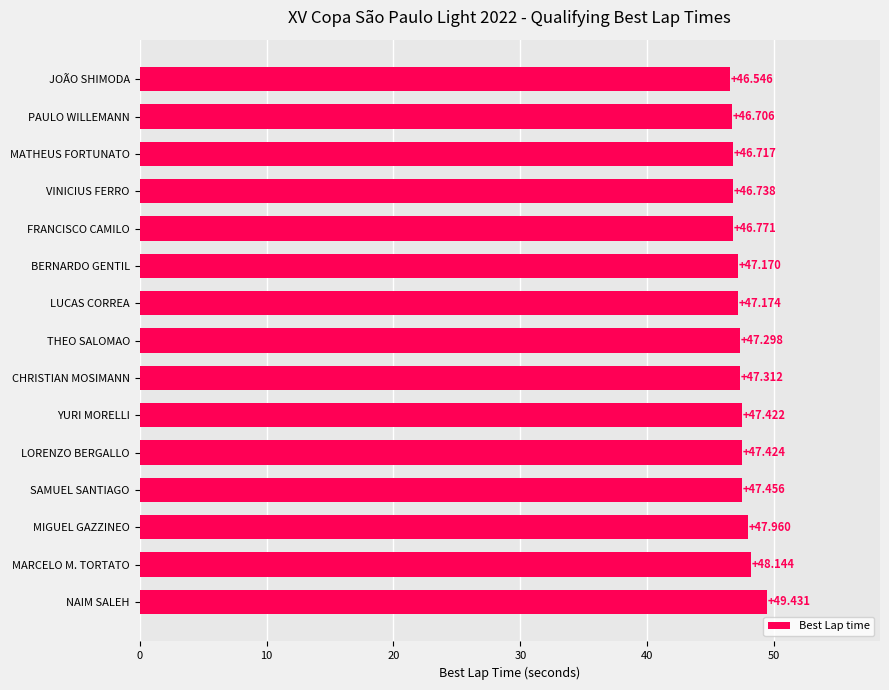

Which category has the lowest value across all series?

JOÃO SHIMODA